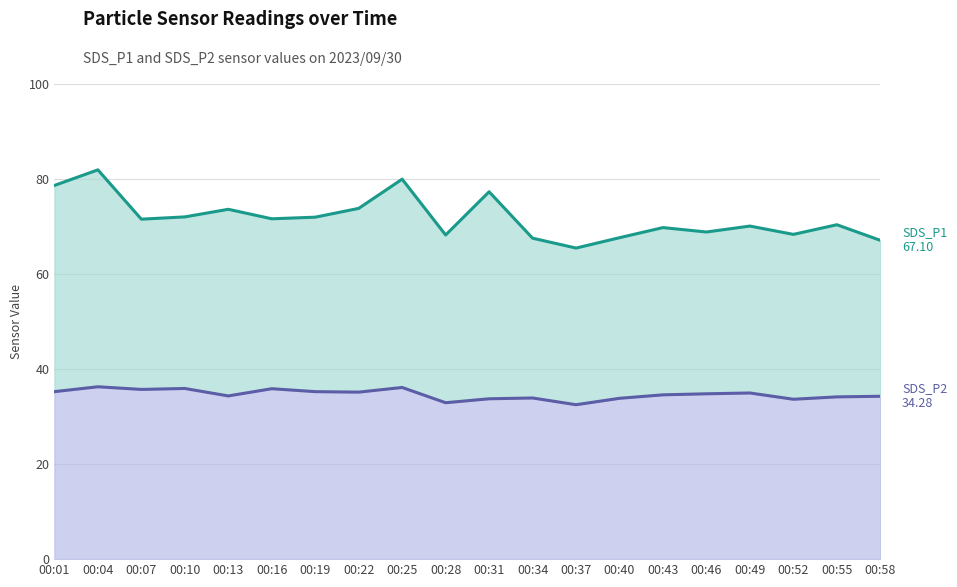

The value of SDS_P1 at 00:04 is 81.9. True or false?

True